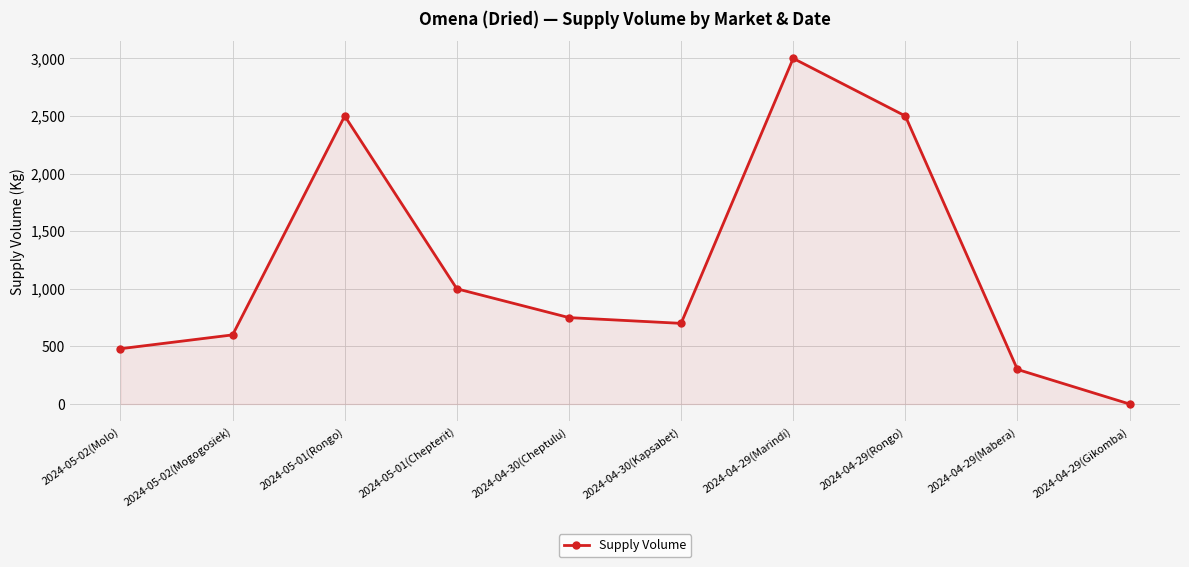

How many categories are shown in the chart?

10